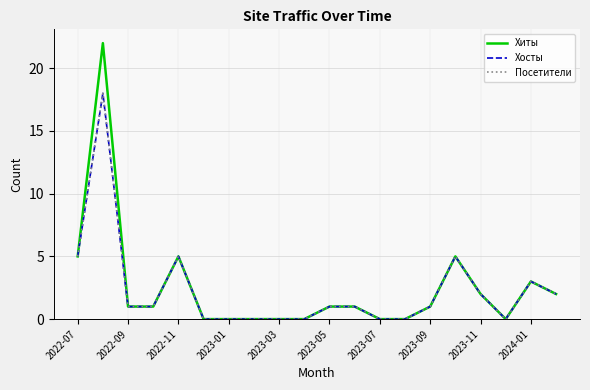

What is the difference between the maximum and second lowest values in the Хосты series?

18